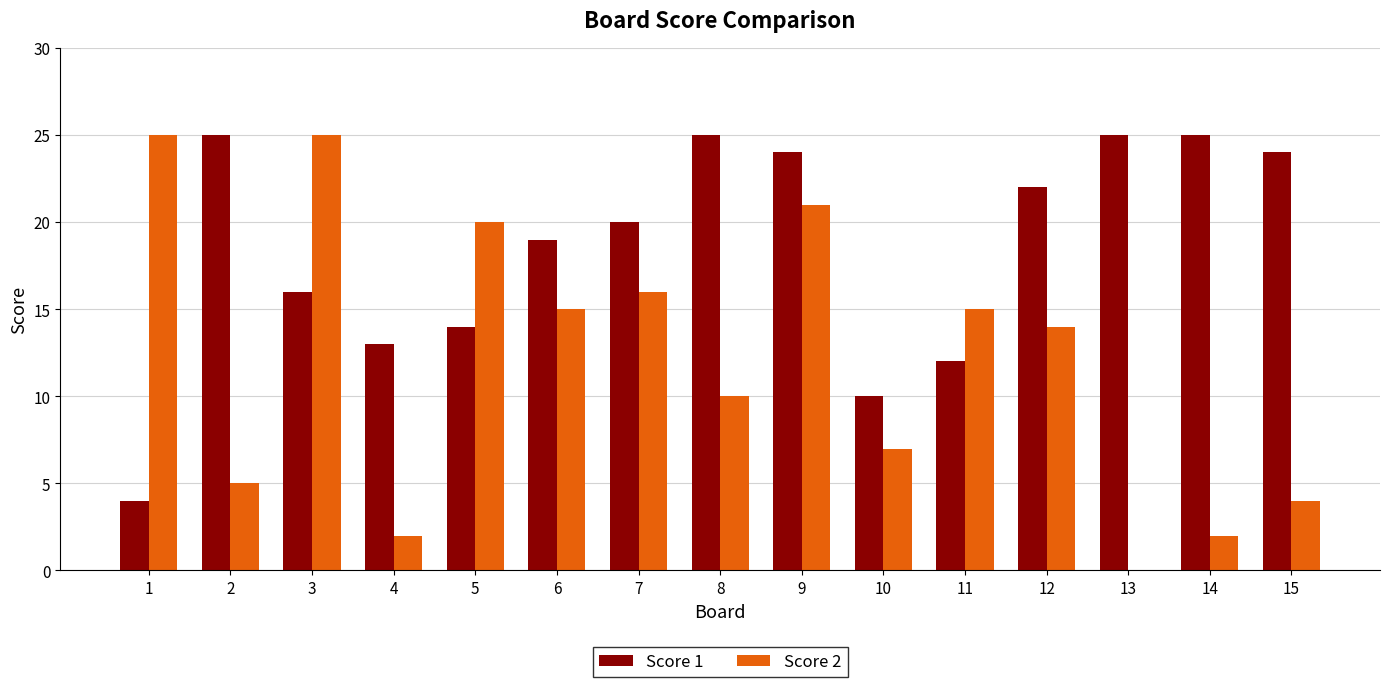

Between 1 and 3, which series saw the biggest shift?

Score 1